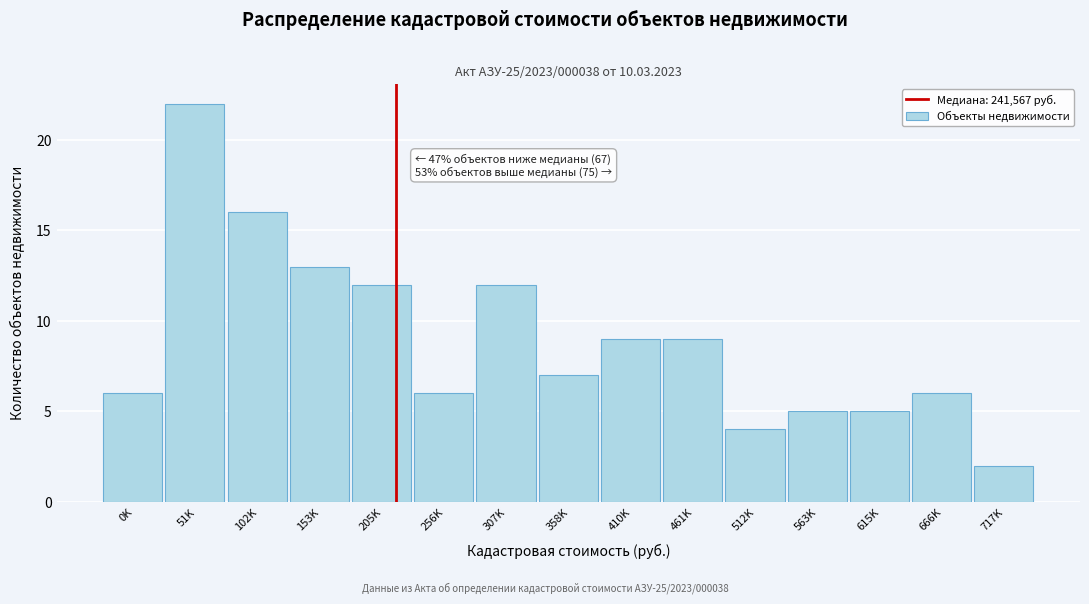

Reading right to left, what are all the values shown in this chart?

2	6	5	5	4	9	9	7	12	6	12	13	16	22	6